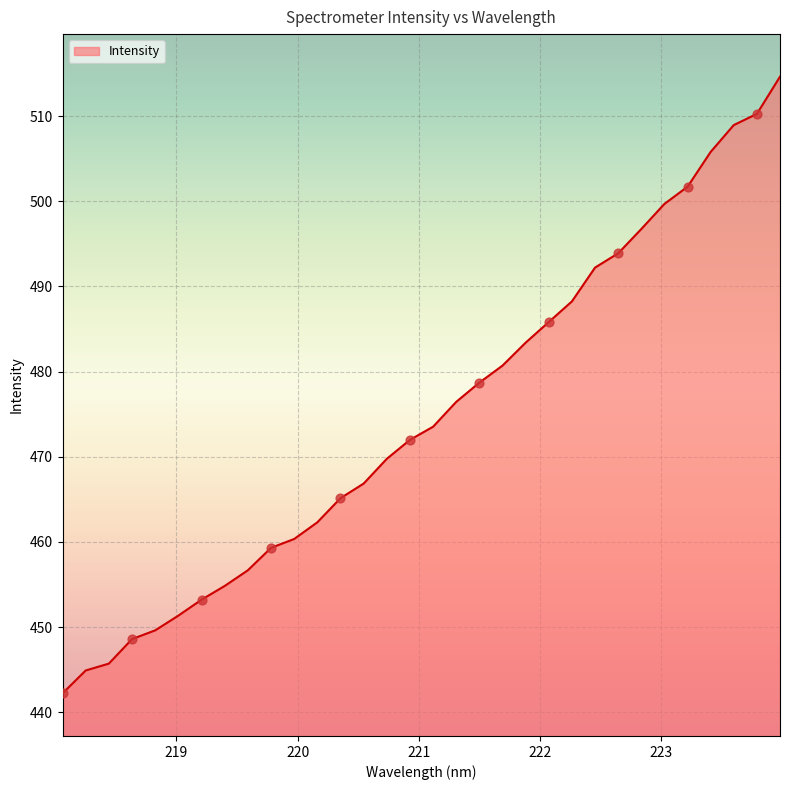

What is the difference between the maximum and minimum values?

72.4